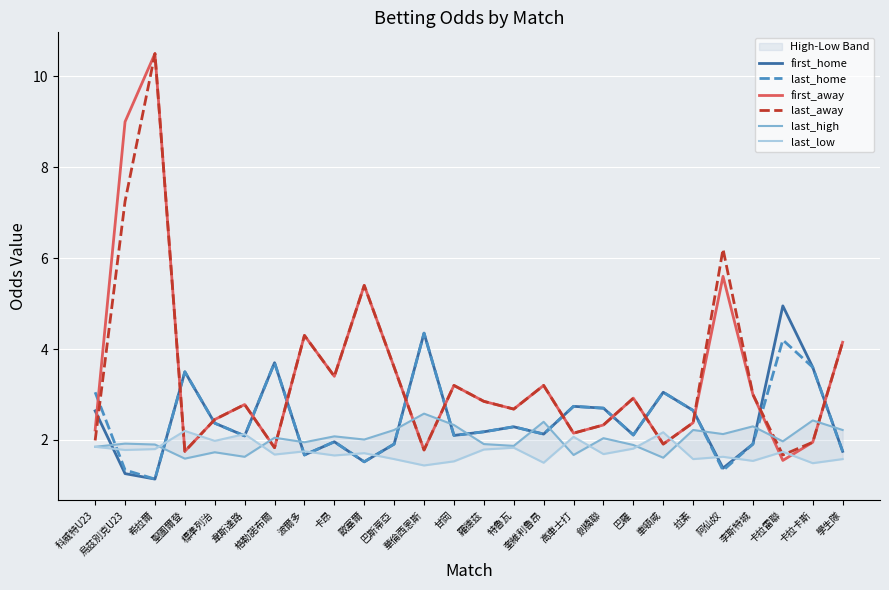

What position from the left is 巴羅?

19